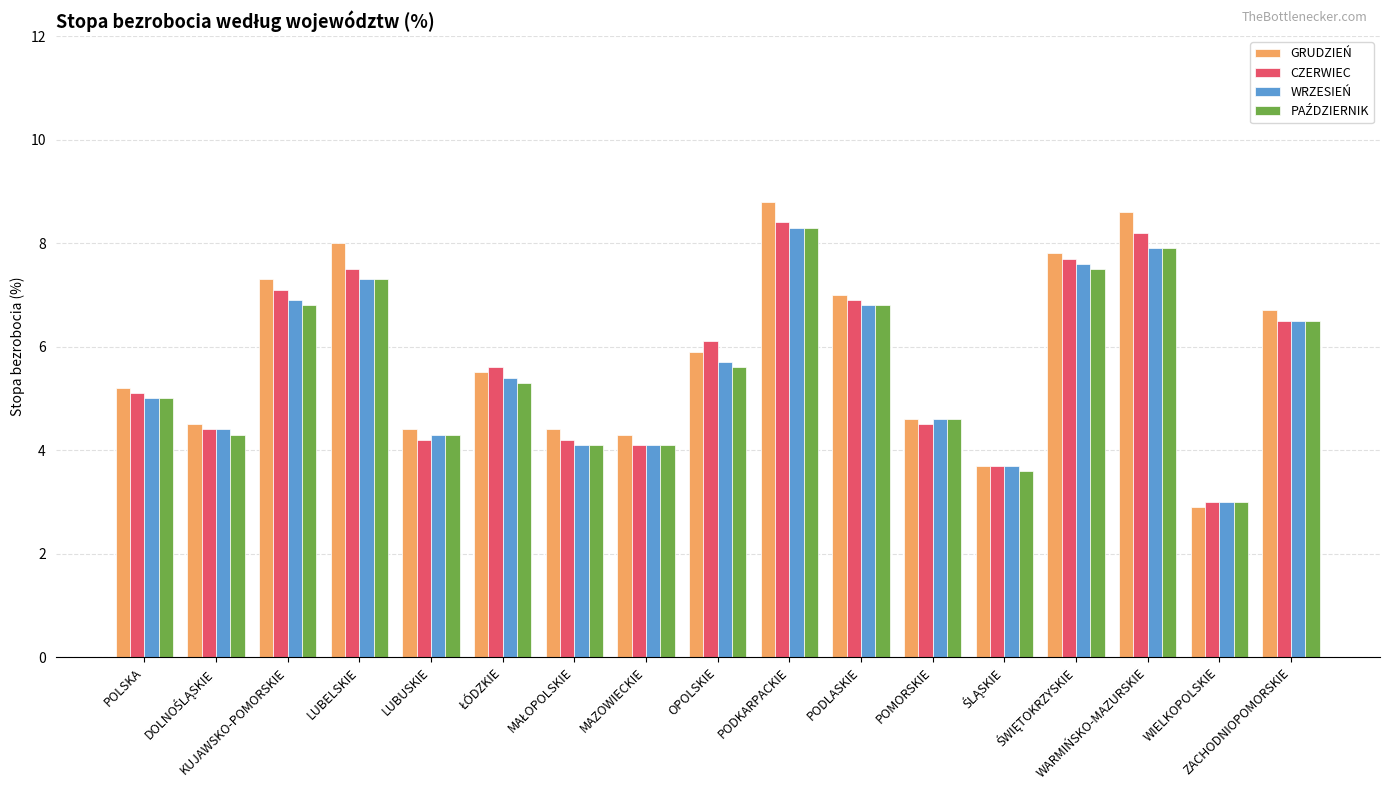

What is the value of the CZERWIEC bar at the 9th from the left?

6.1